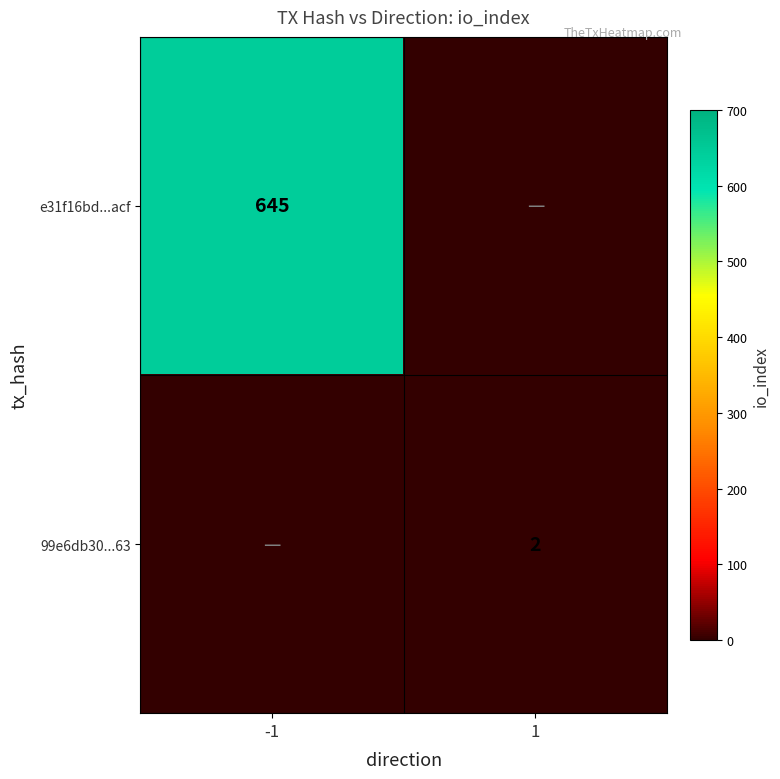

Is it true that e31f16bd...acf equals 645 at -1?

True